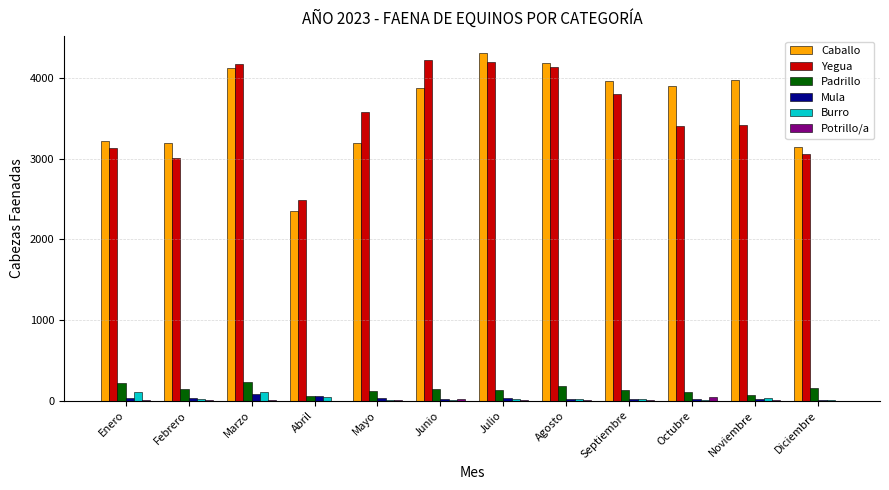

What is the maximum value shown in the chart?

4304.5